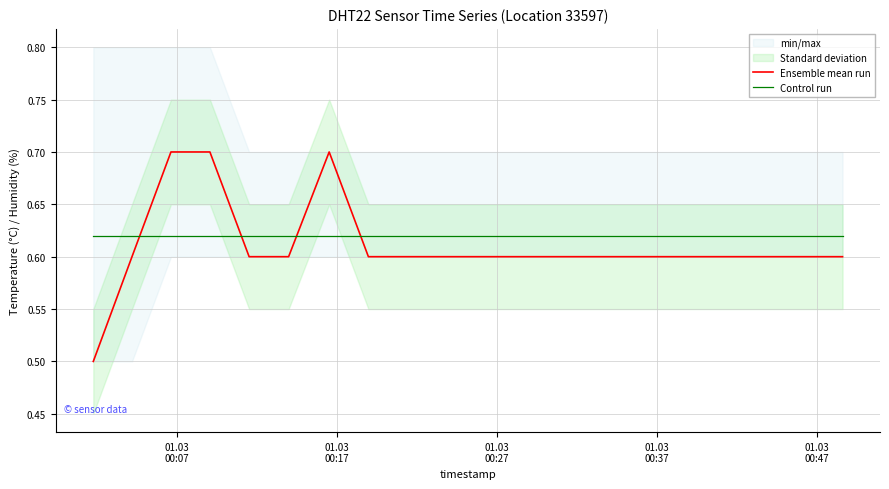

Which series has the largest total across all categories?

Control run